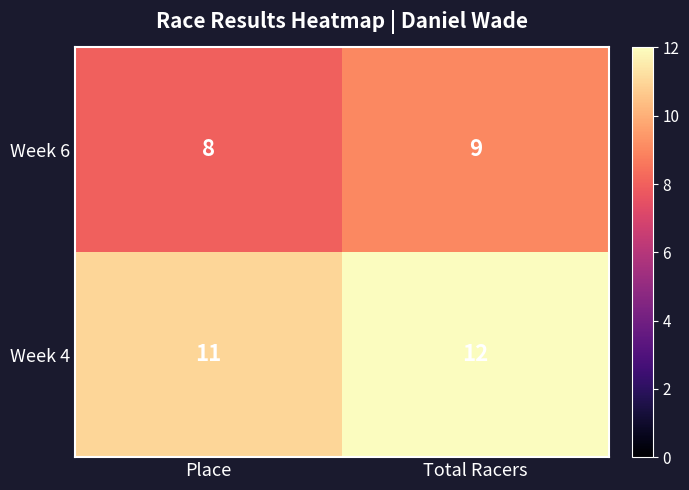

Where is Week 6 nearest to the value 8?

Place